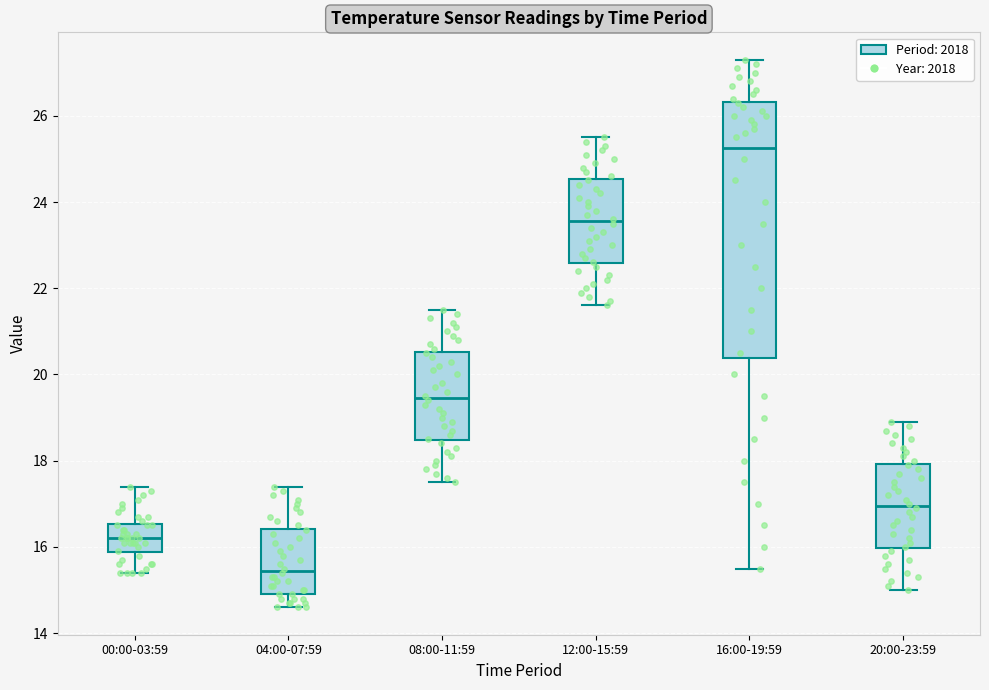

Where does the lower whisker of the box for 12:00-15:59 end on the y-axis? The values are not printed on the chart, so give them approximately, as read against the axis.

21.6